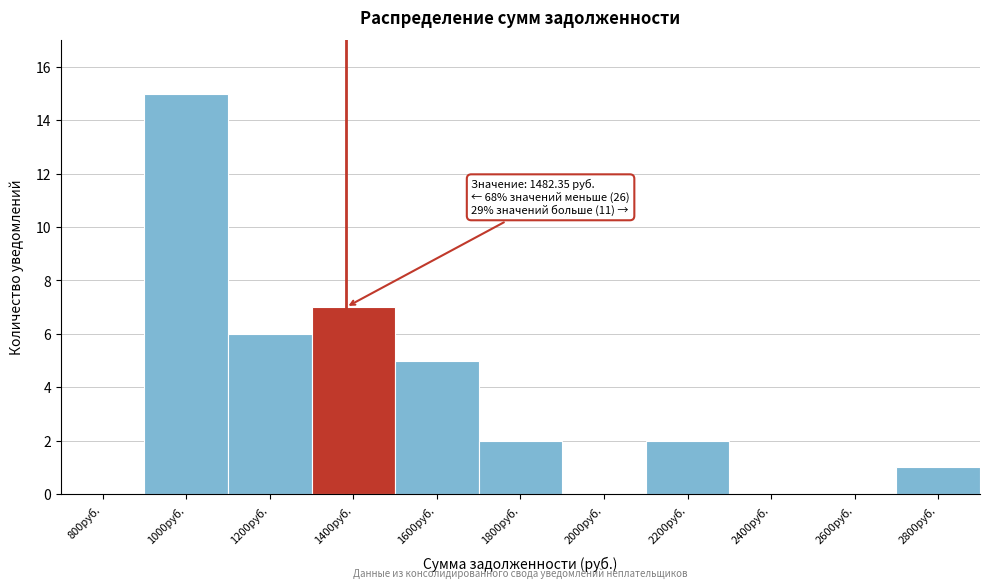

Reading left to right, what are all the values shown in this chart?

800руб.=0	1000руб.=15	1200руб.=6	1400руб.=7	1600руб.=5	1800руб.=2	2000руб.=0	2200руб.=2	2400руб.=0	2600руб.=0	2800руб.=1